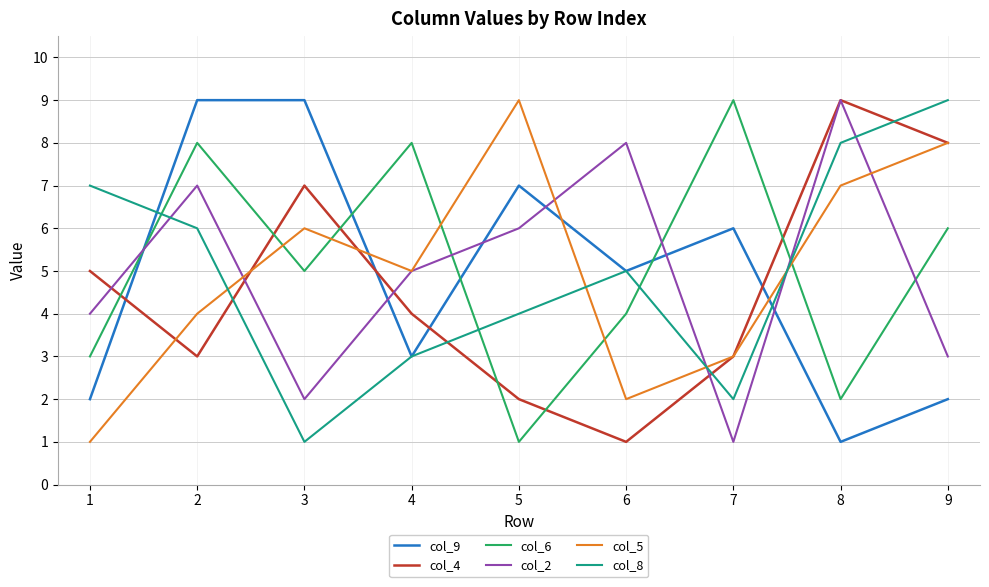

The col_2 series shows 6 at 5. True or false?

True